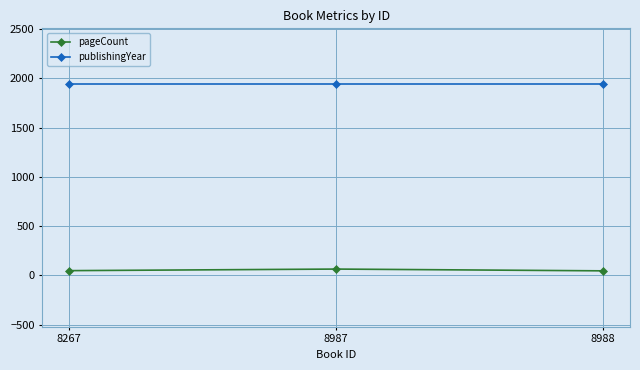

What is the lowest value of the pageCount series?

46